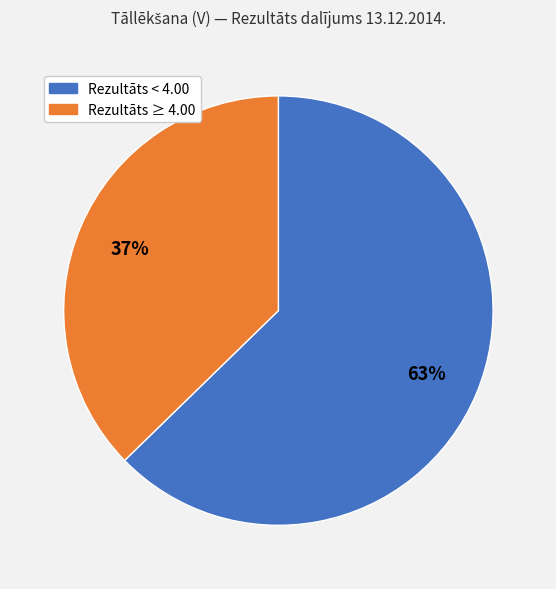

Is there a majority slice in this chart?

Yes